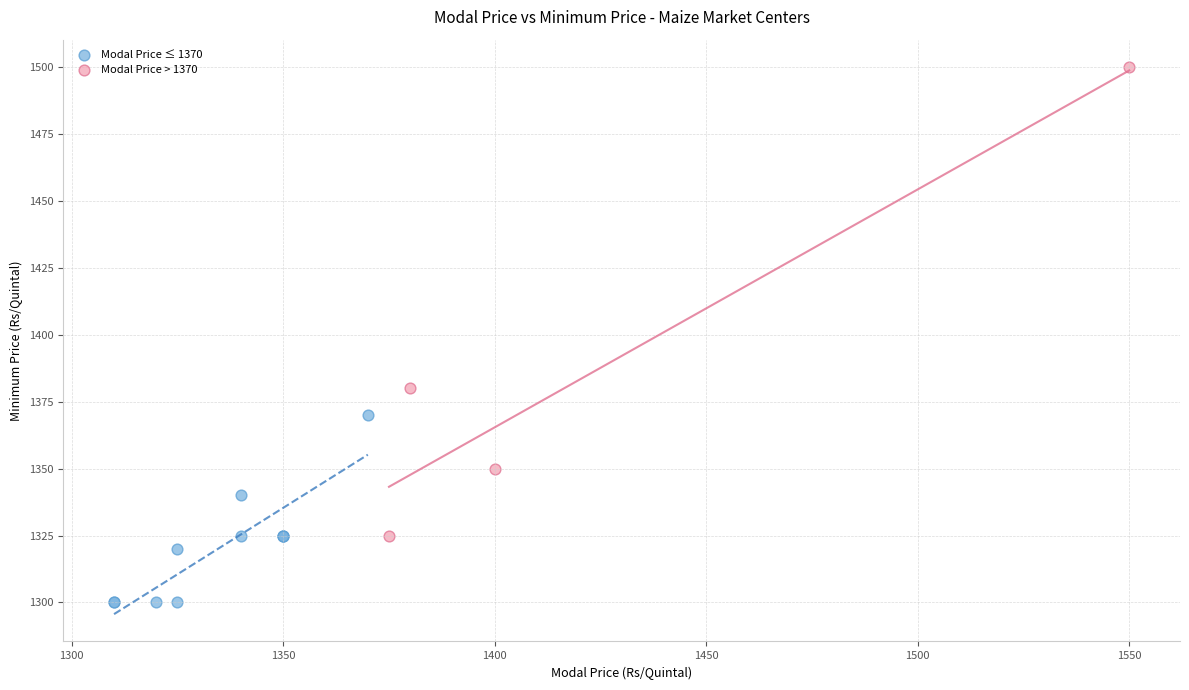

Which series contains the lowest Y value?

Modal Price ≤ 1370